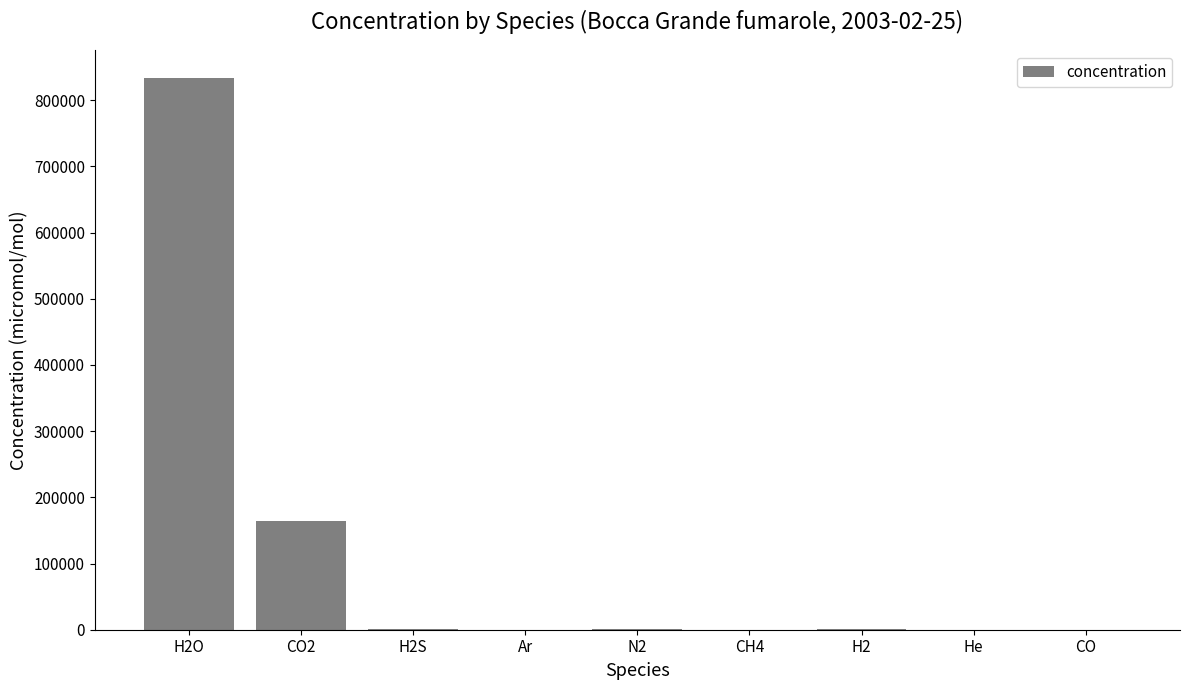

Which label corresponds to the largest value in the chart?

H2O